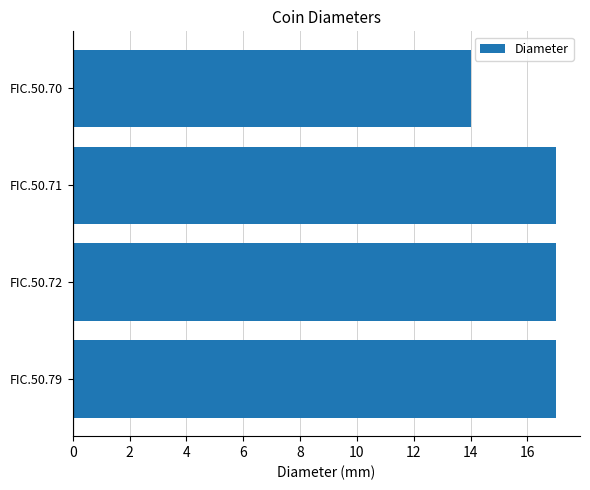

What is the average value?

16